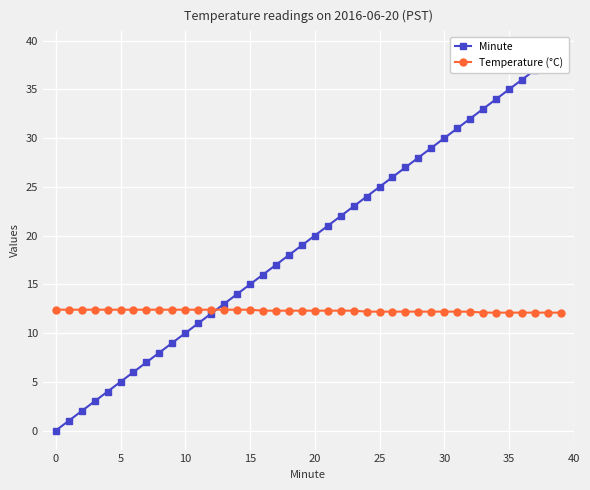

What is the label of the 27th point from the right?

13